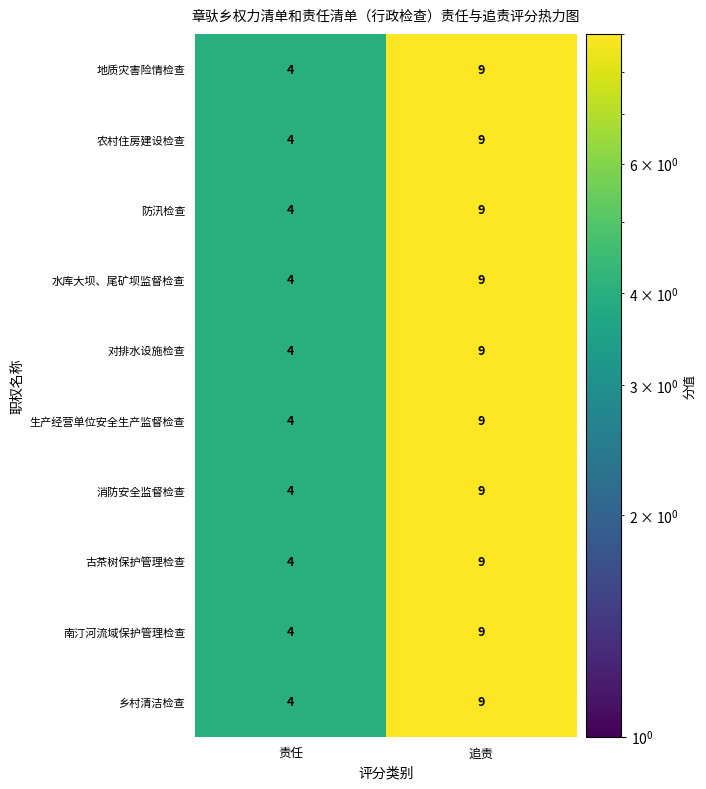

Reading right to left, what are all the values shown in this chart?

地质灾害险情检查: 追责=9	责任=4
农村住房建设检查: 追责=9	责任=4
防汛检查: 追责=9	责任=4
水库大坝、尾矿坝监督检查: 追责=9	责任=4
对排水设施检查: 追责=9	责任=4
生产经营单位安全生产监督检查: 追责=9	责任=4
消防安全监督检查: 追责=9	责任=4
古茶树保护管理检查: 追责=9	责任=4
南汀河流域保护管理检查: 追责=9	责任=4
乡村清洁检查: 追责=9	责任=4